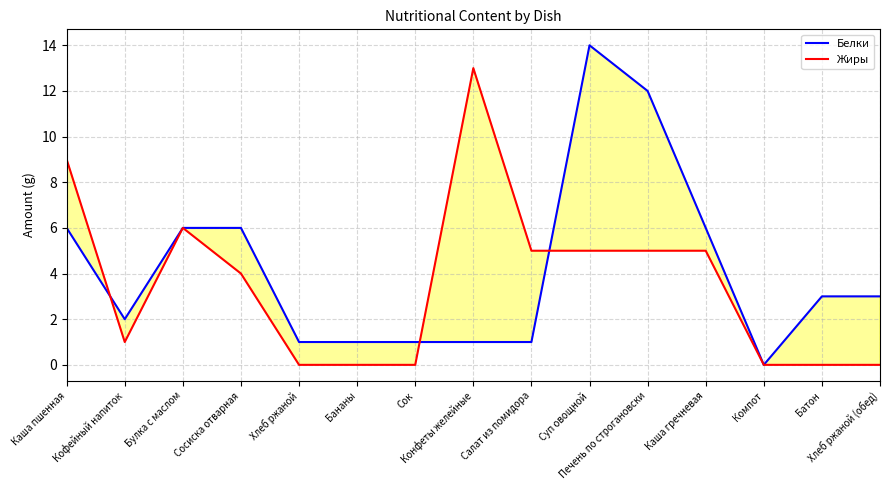

True or false: Жиры and Белки cross at least once.

True